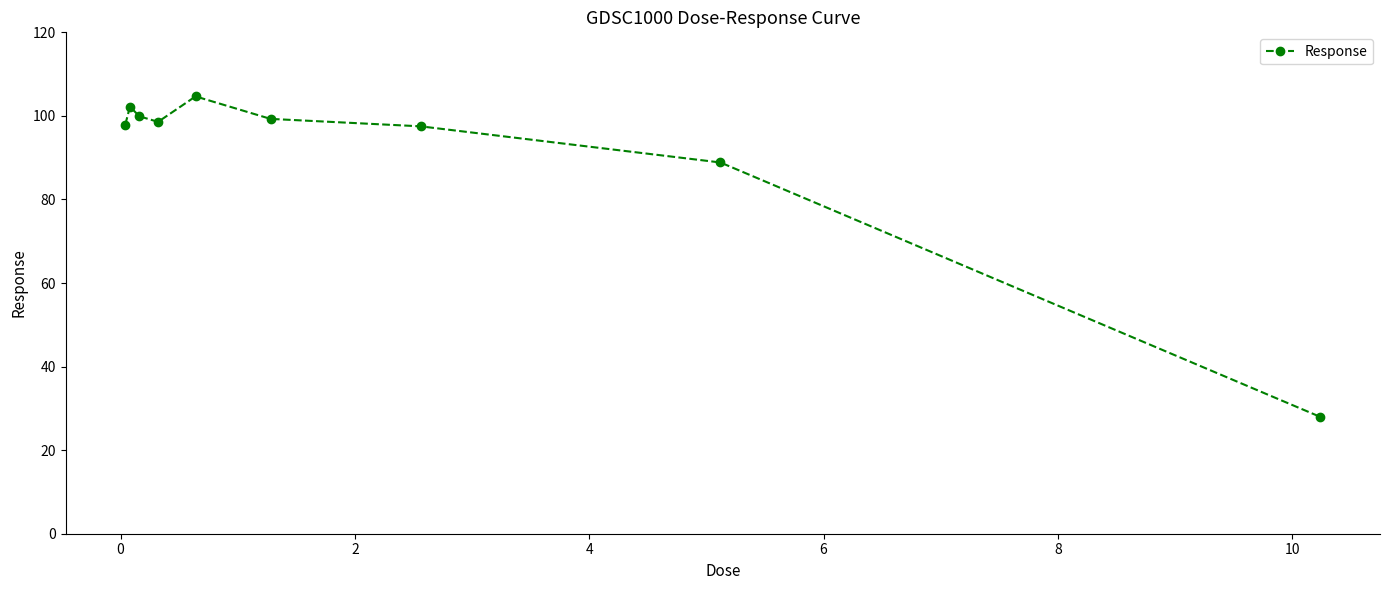

How many data points does each series have?

9